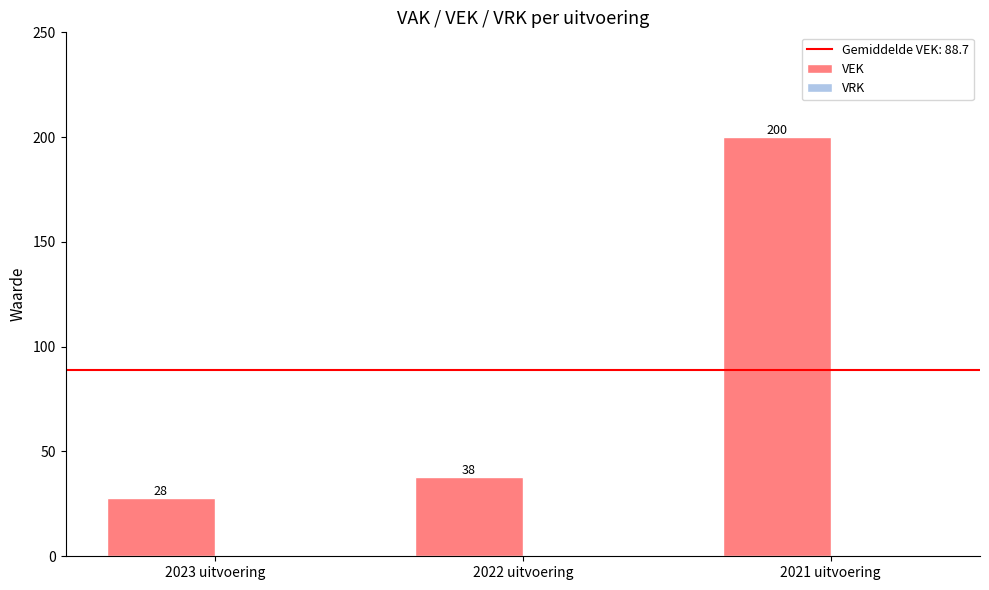

Which category has the lowest value across all series?

2023 uitvoering